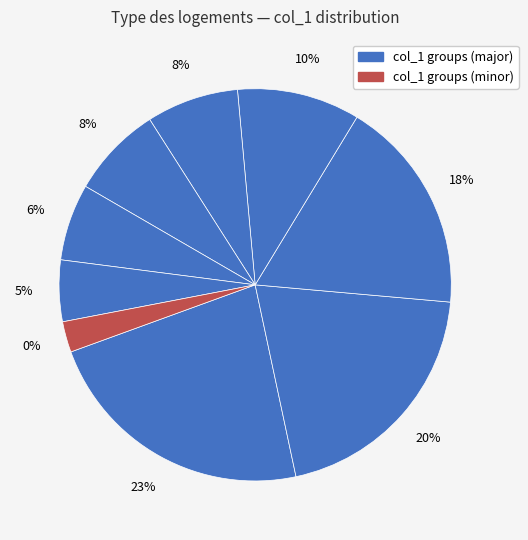

Is the sum of 13 and 5 greater than half?

No